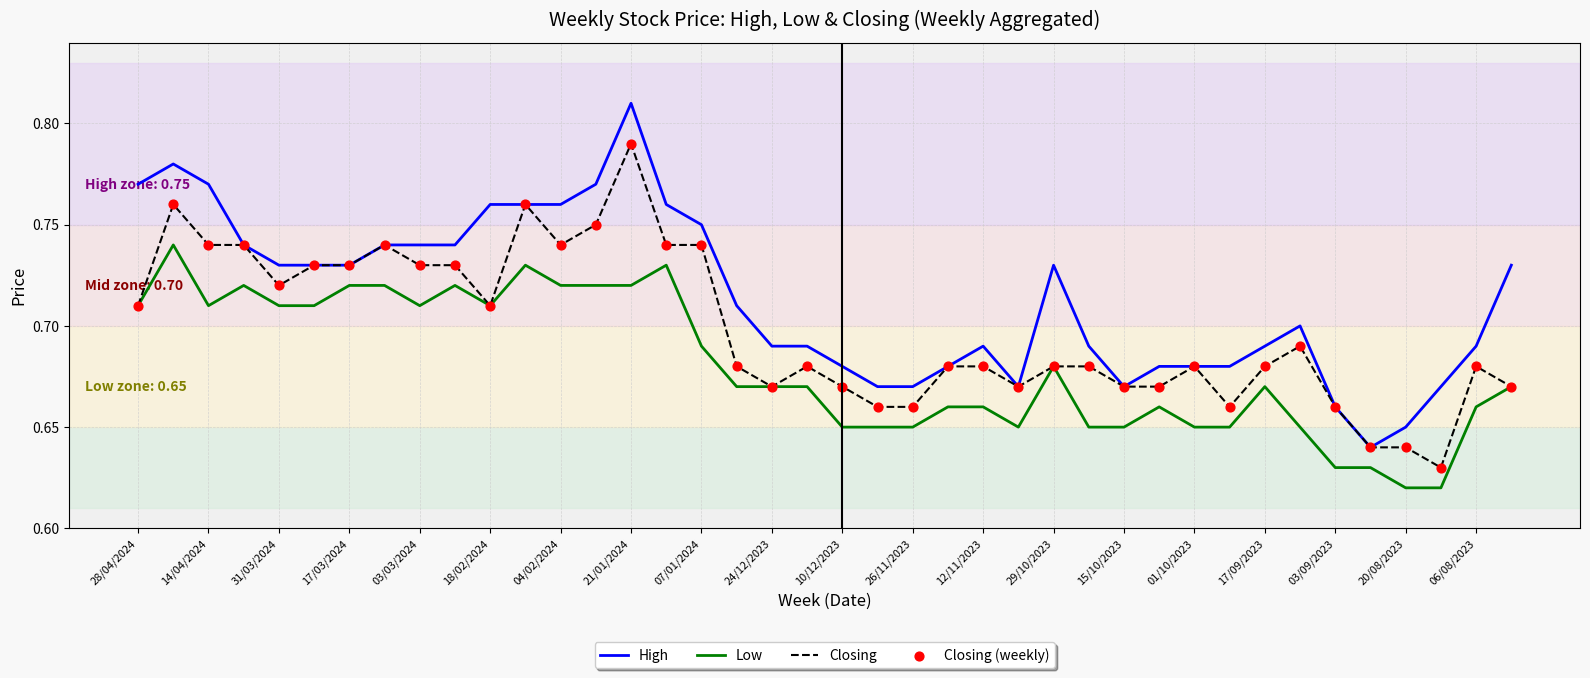

Which series has the largest total across all categories?

High